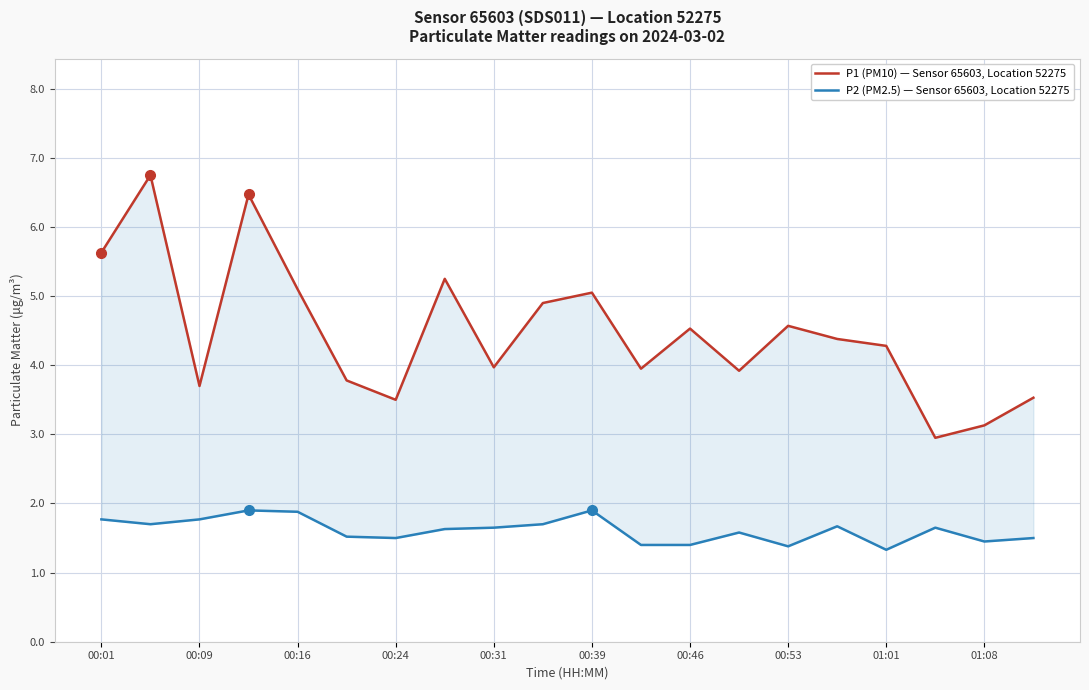

How many categories are shown in the chart?

20